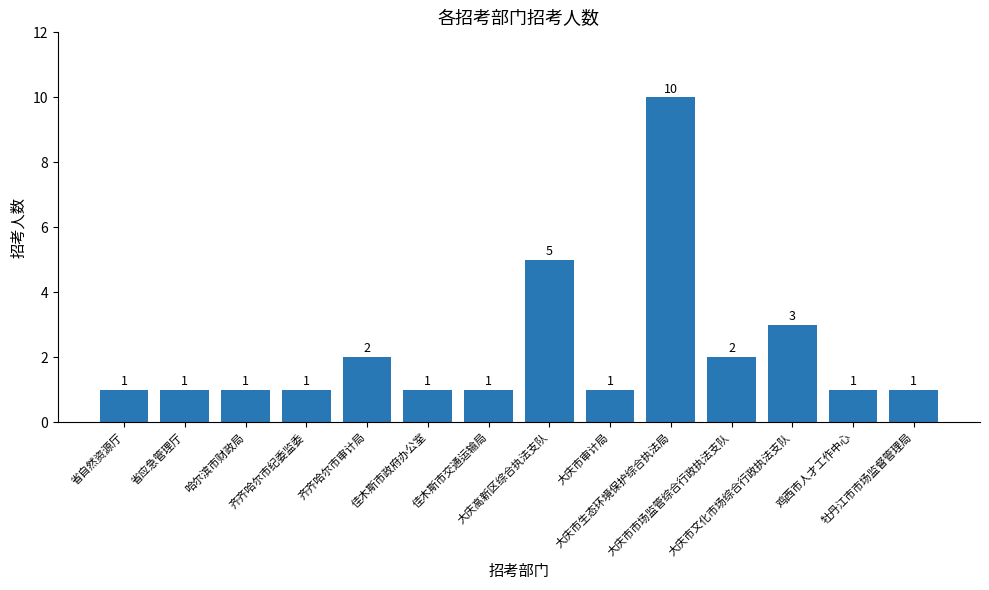

Which label corresponds to the largest value in the chart?

大庆市生态环境保护综合执法局